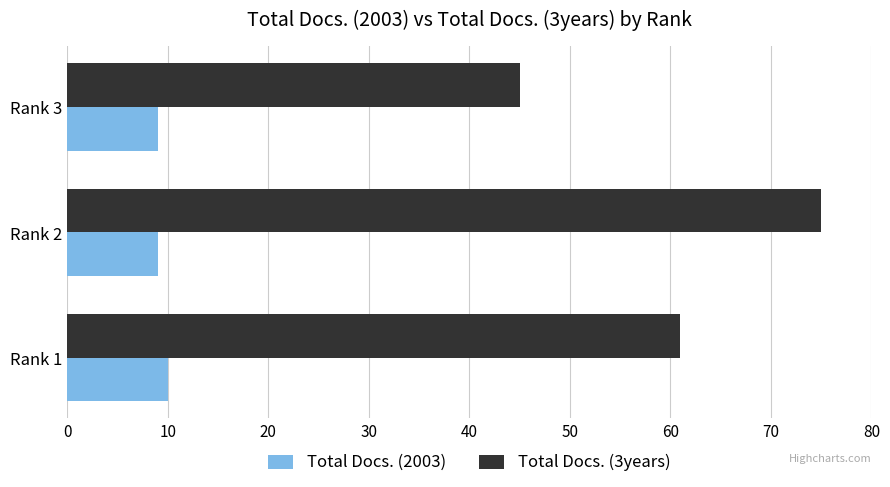

List the series in order of their peak value, lowest first.

Total Docs. (2003), Total Docs. (3years)